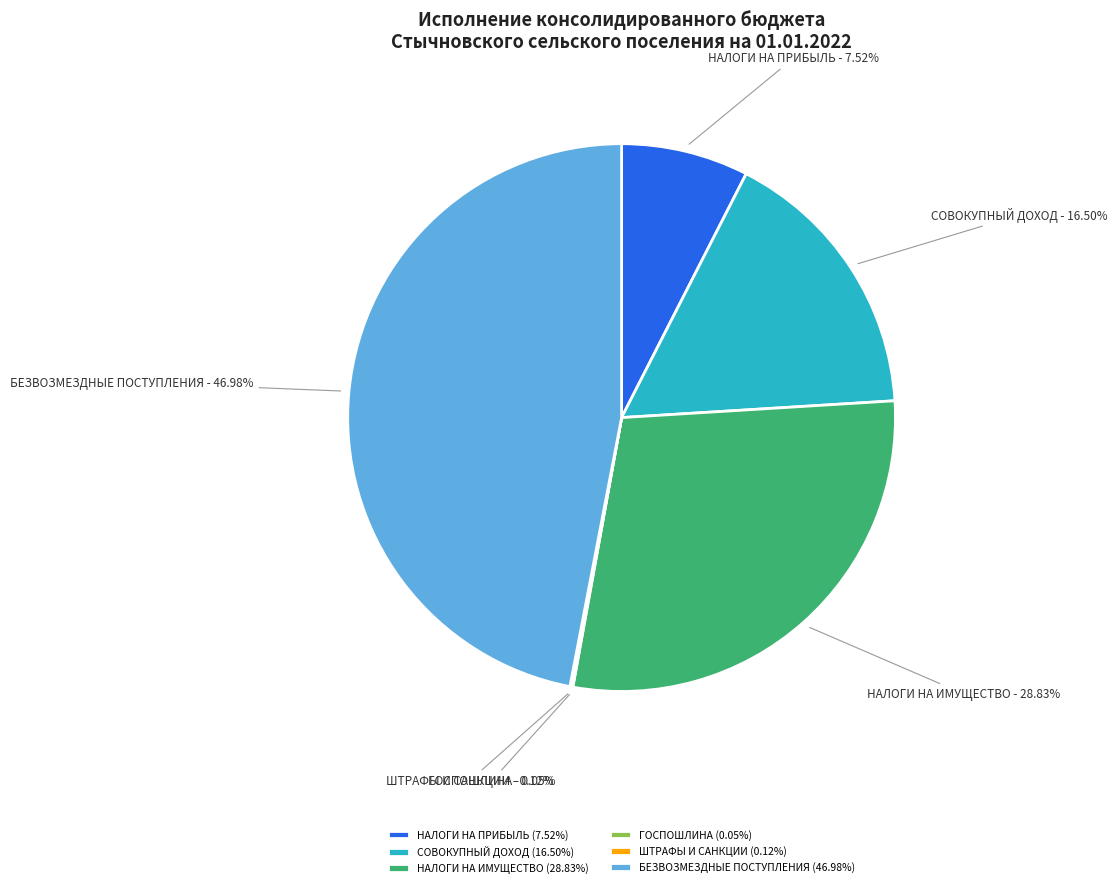

Which has a higher value, НАЛОГИ НА ИМУЩЕСТВО or БЕЗВОЗМЕЗДНЫЕ ПОСТУПЛЕНИЯ?

БЕЗВОЗМЕЗДНЫЕ ПОСТУПЛЕНИЯ